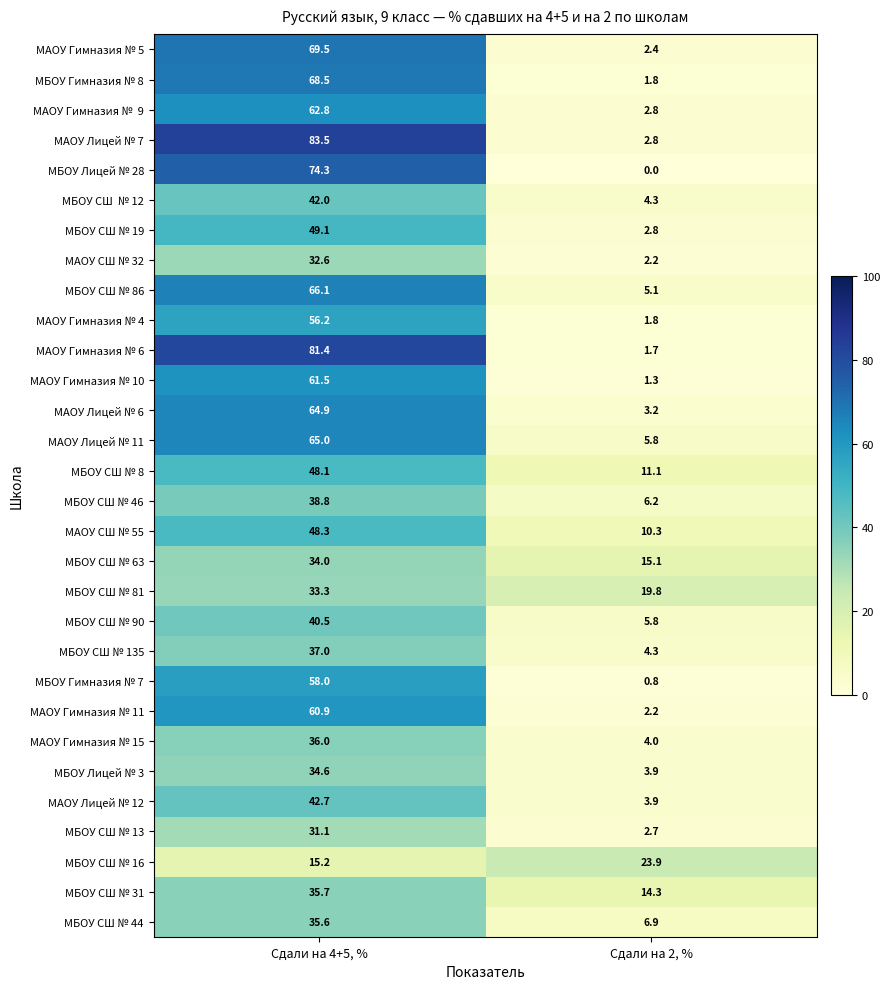

True or false: МБОУ СШ № 31 has a value of 35.7 at Сдали на 4+5, %.

True